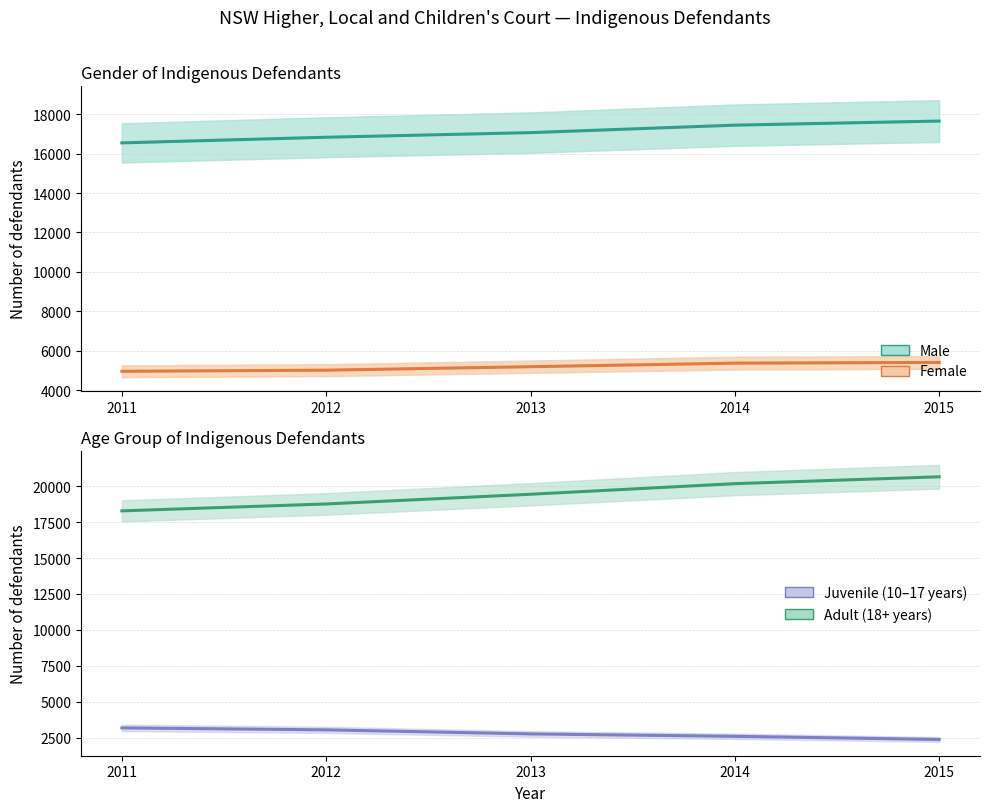

How many data points in Female are above 5190?

2